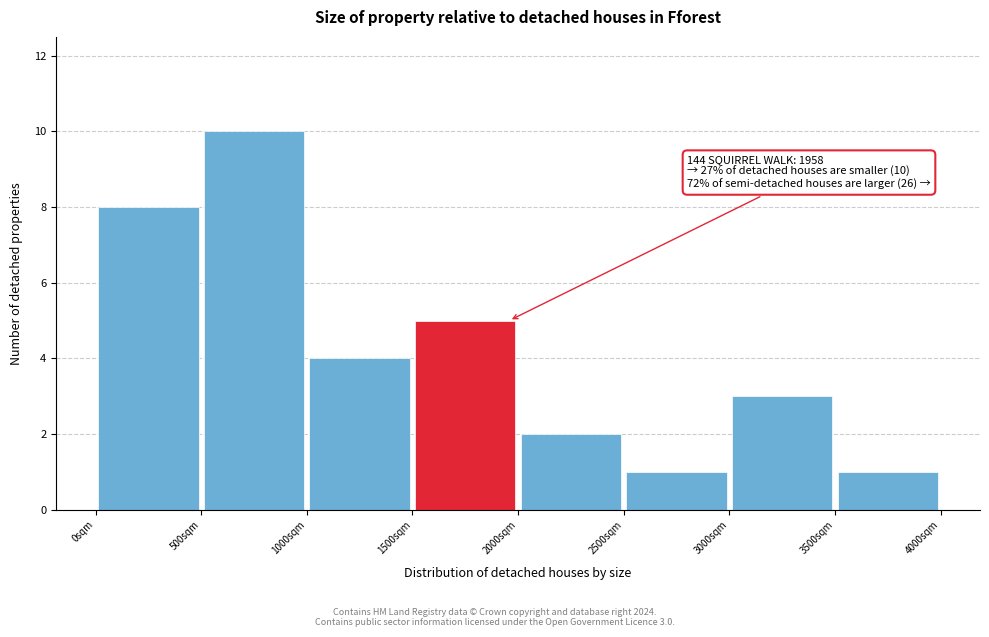

Over which range of the x-axis is the bar tallest?

500 to 1000